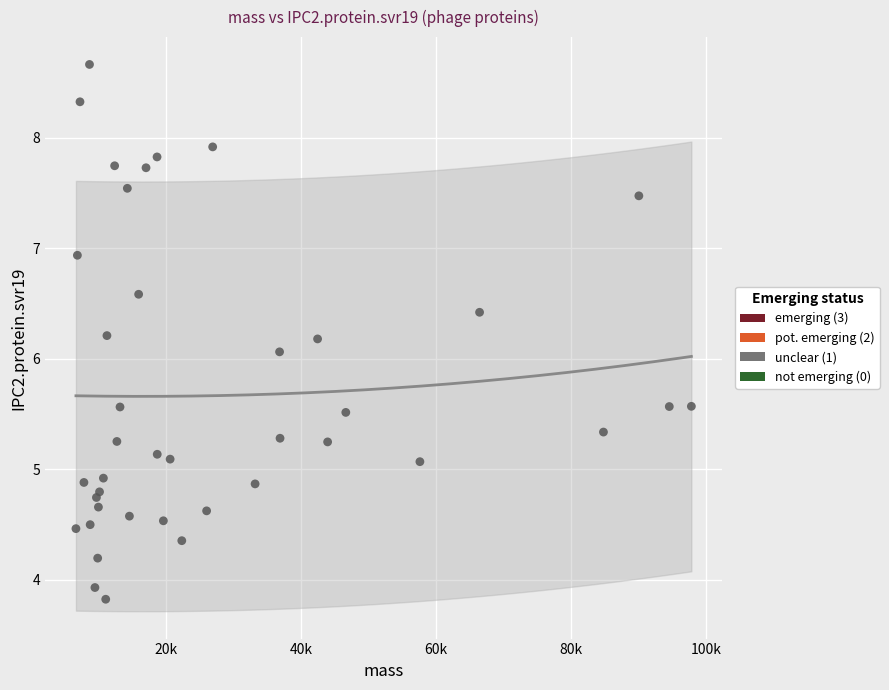

What Y value in the scatter plot is closest to 6?

6.1